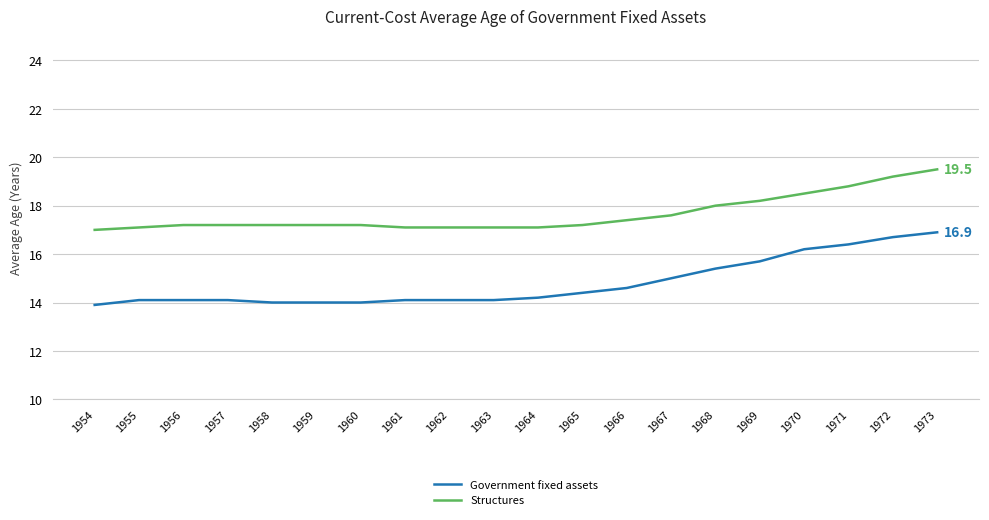

Which series has the largest total across all categories?

Structures